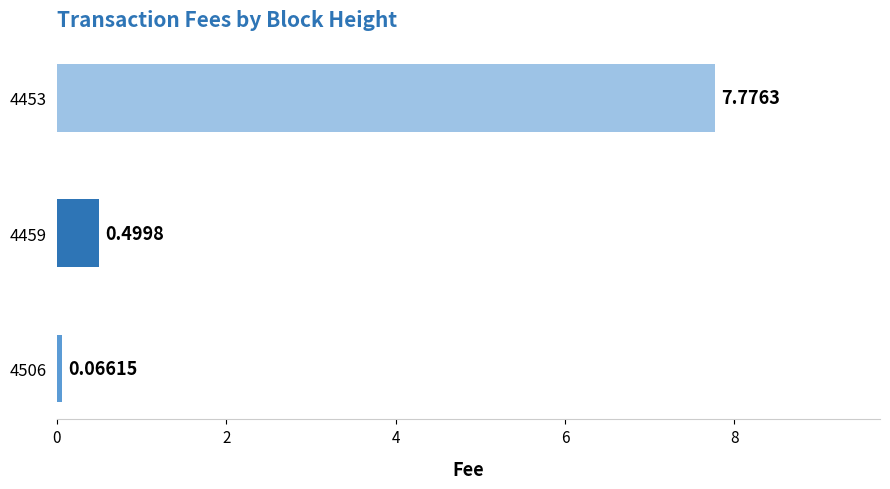

What is the sum of all values?

8.3